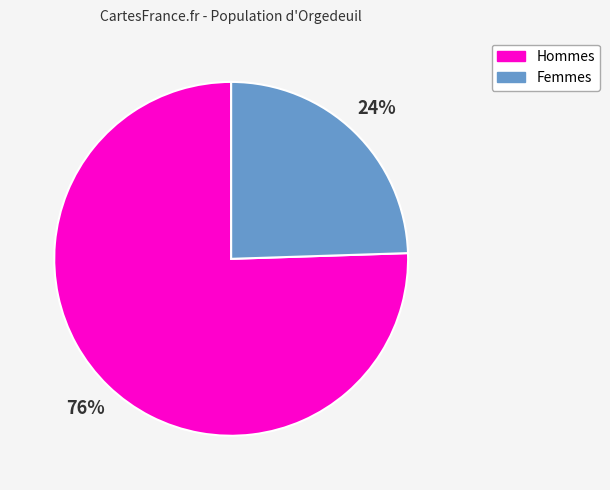

True or false: Hommes accounts for 76% of the total.

True